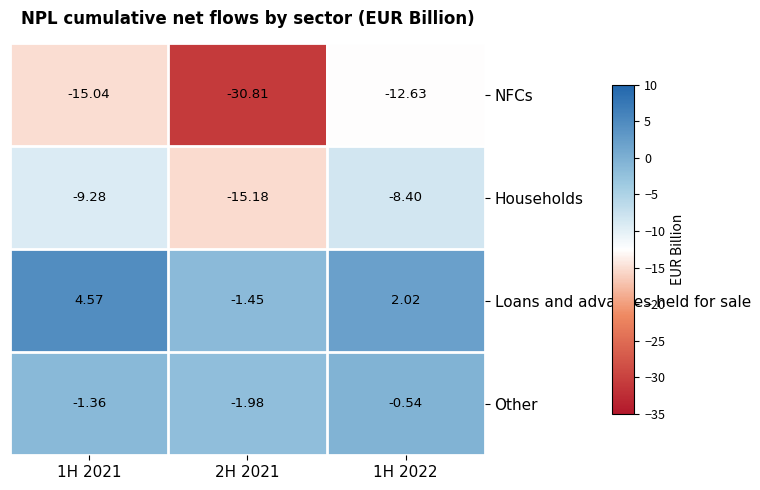

Which series has the widest spread of values?

NFCs